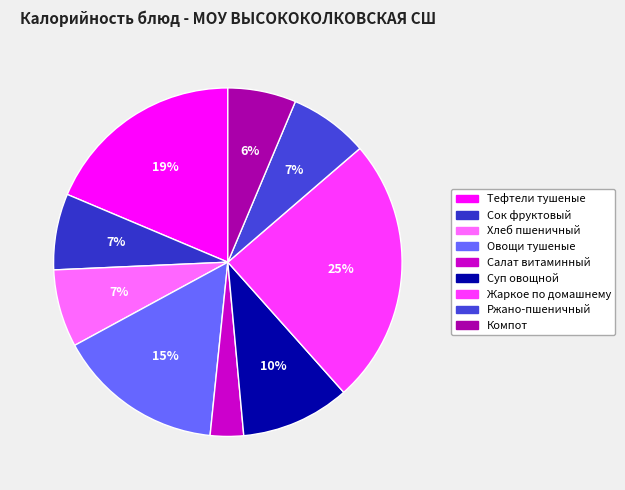

How many slices are in this pie chart?

9